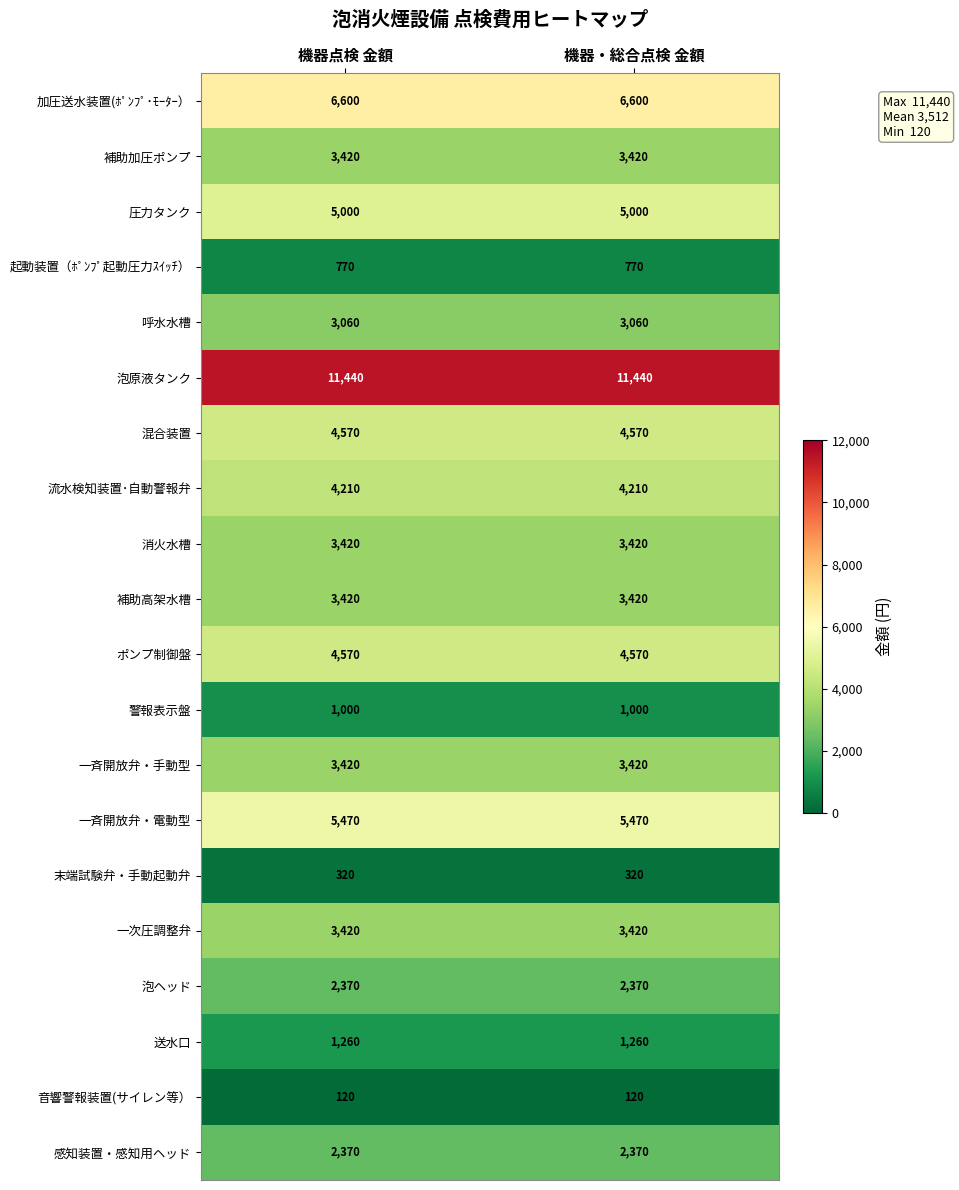

Which series has the largest total across all categories?

泡原液タンク